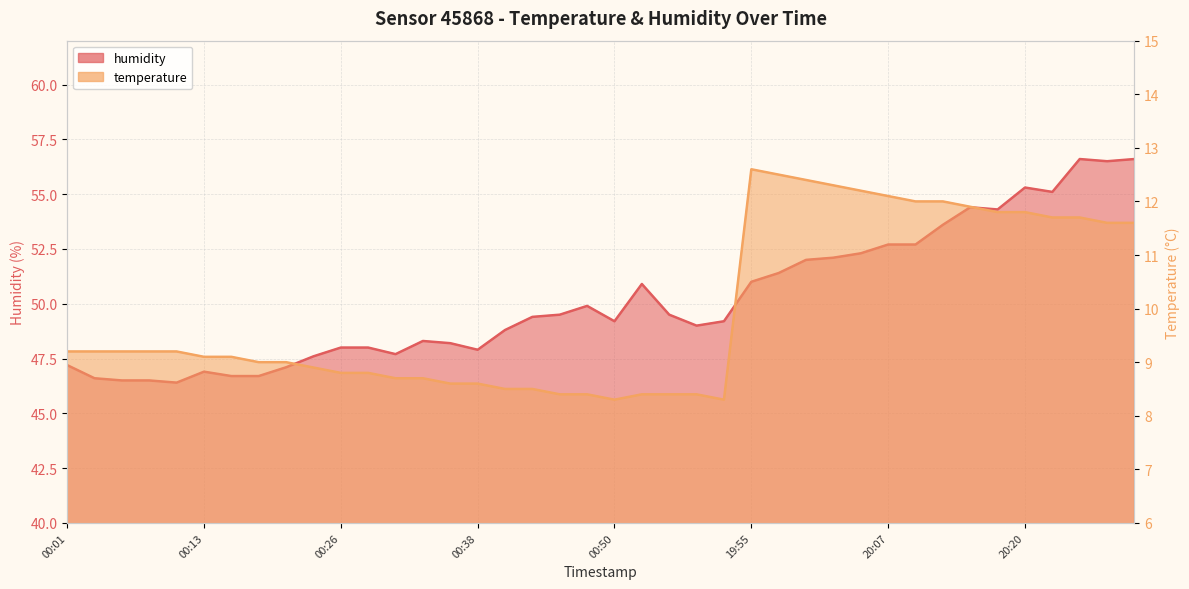

Rank the series at 00:01 from highest to lowest value.

humidity, temperature